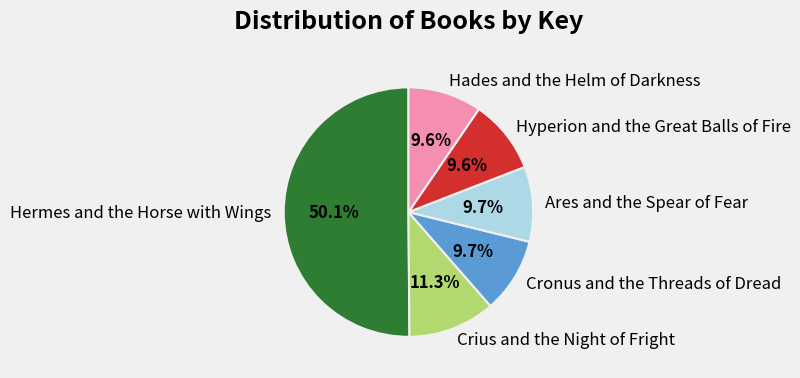

What is the ratio of the value at Crius and the Night of Fright to the value at Ares and the Spear of Fear?

1.2